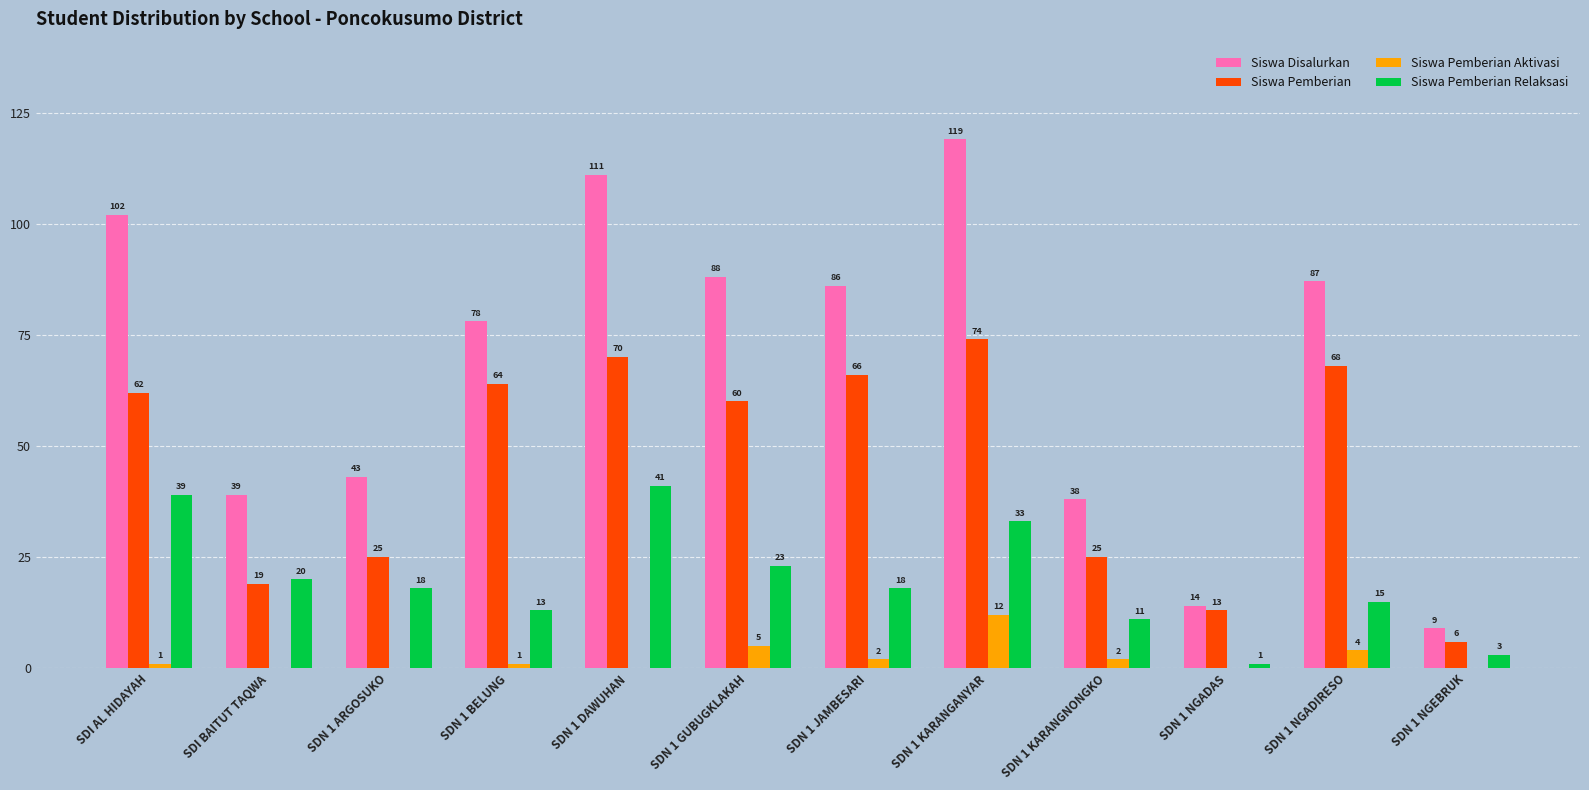

What are all the series names shown in the legend?

Siswa Disalurkan, Siswa Pemberian, Siswa Pemberian Aktivasi, Siswa Pemberian Relaksasi